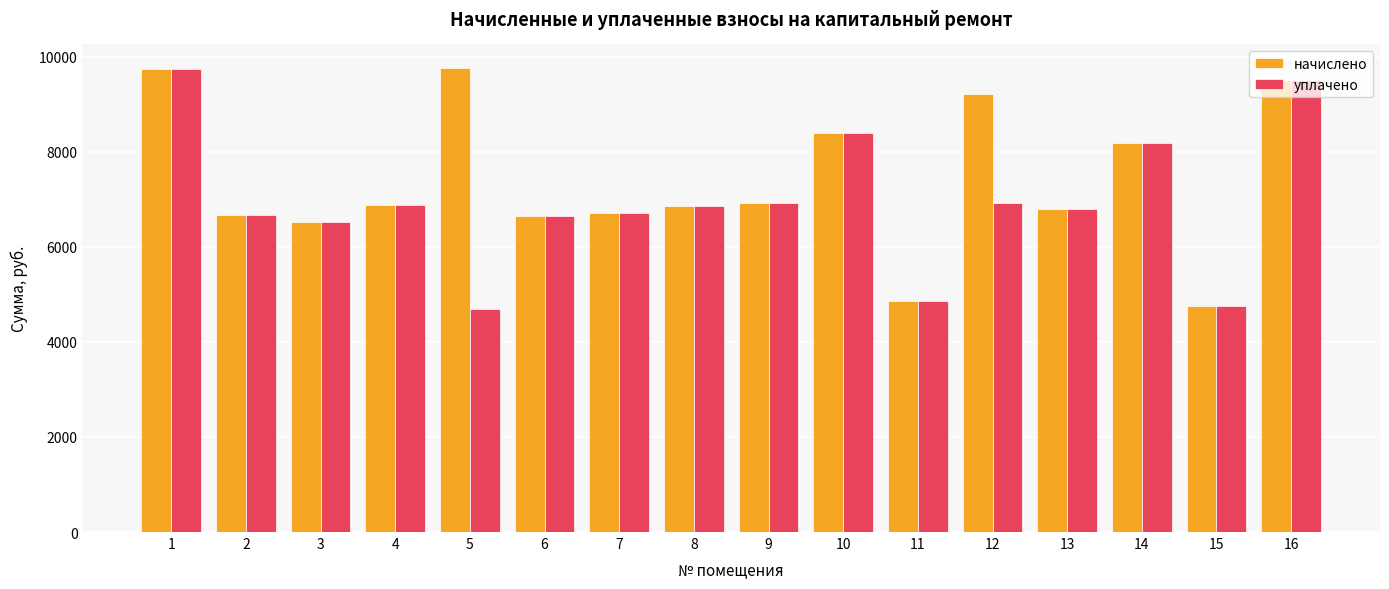

What is the spread (max minus min) of values at 12?

2303.9